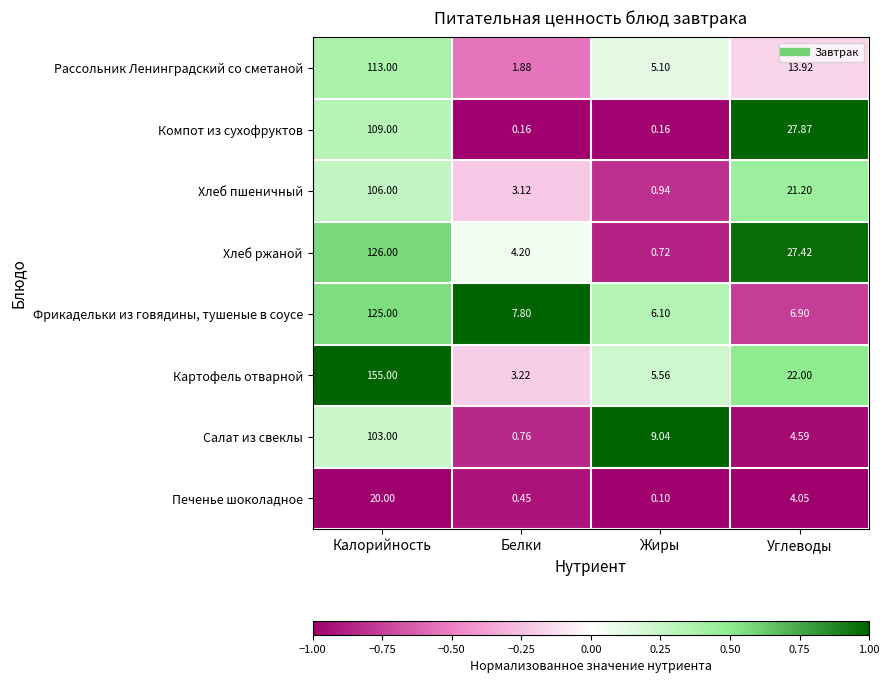

Between Жиры and Углеводы, which series saw the biggest shift?

Компот из сухофруктов